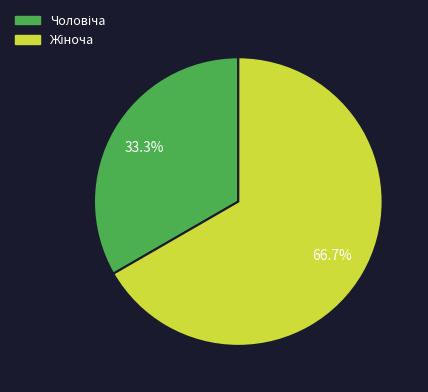

Is there a majority slice in this chart?

Yes